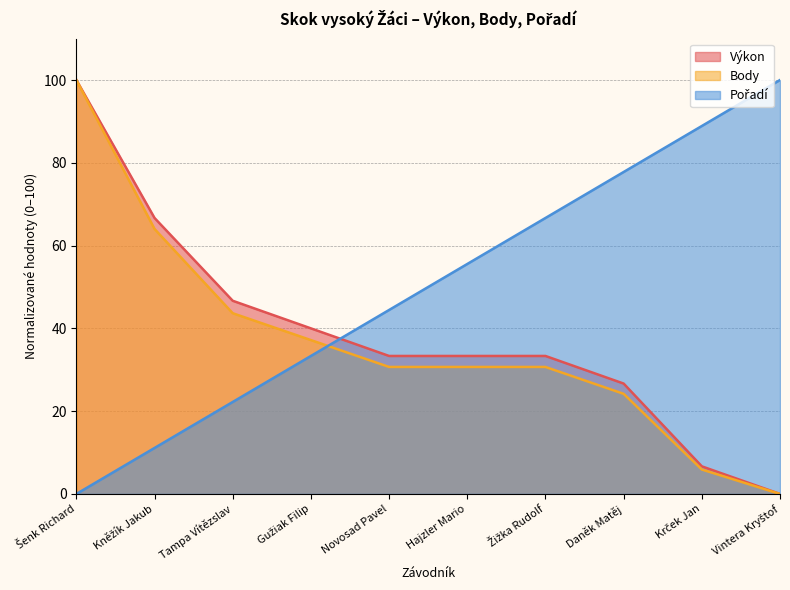

Is the value of Body at Šenk Richard greater than the value of Pořadí at Žižka Rudolf?

Yes